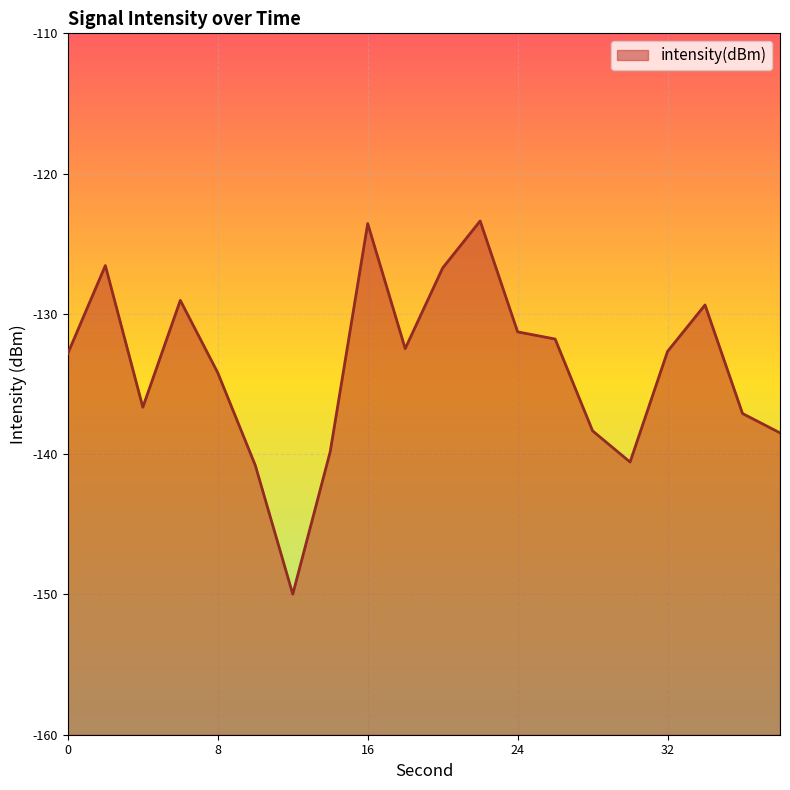

Rank the categories by value from lowest to highest.

12, 10, 30, 14, 38, 28, 36, 4, 8, 0, 32, 18, 26, 24, 34, 6, 20, 2, 16, 22